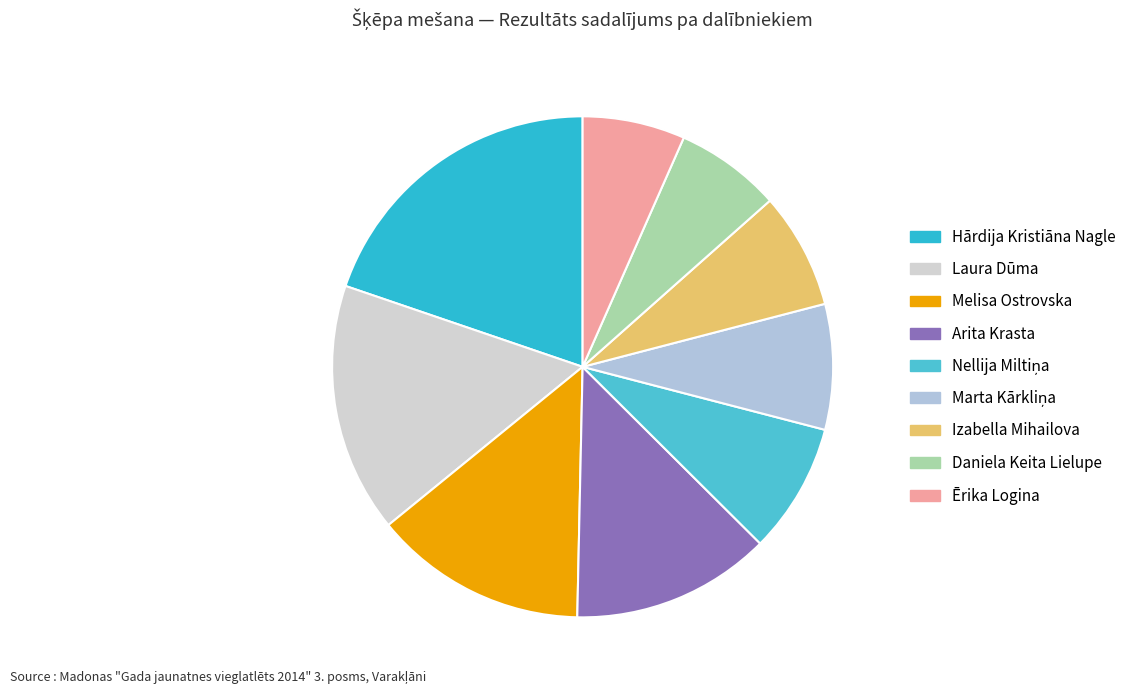

Combined, what portion of the pie is Ērika Logina and Daniela Keita Lielupe?

13.4%